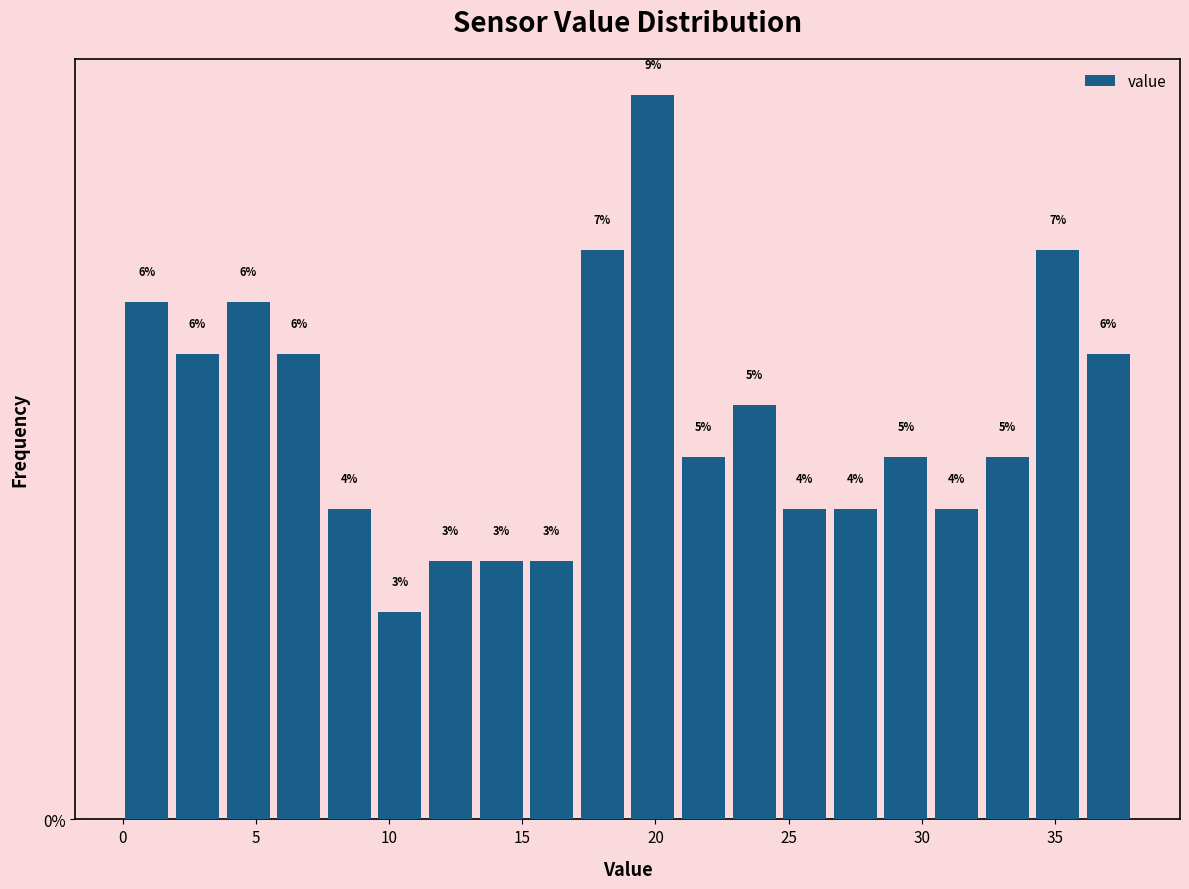

Read against the x-axis, roughly where is the centre of the tallest bar?

20.0